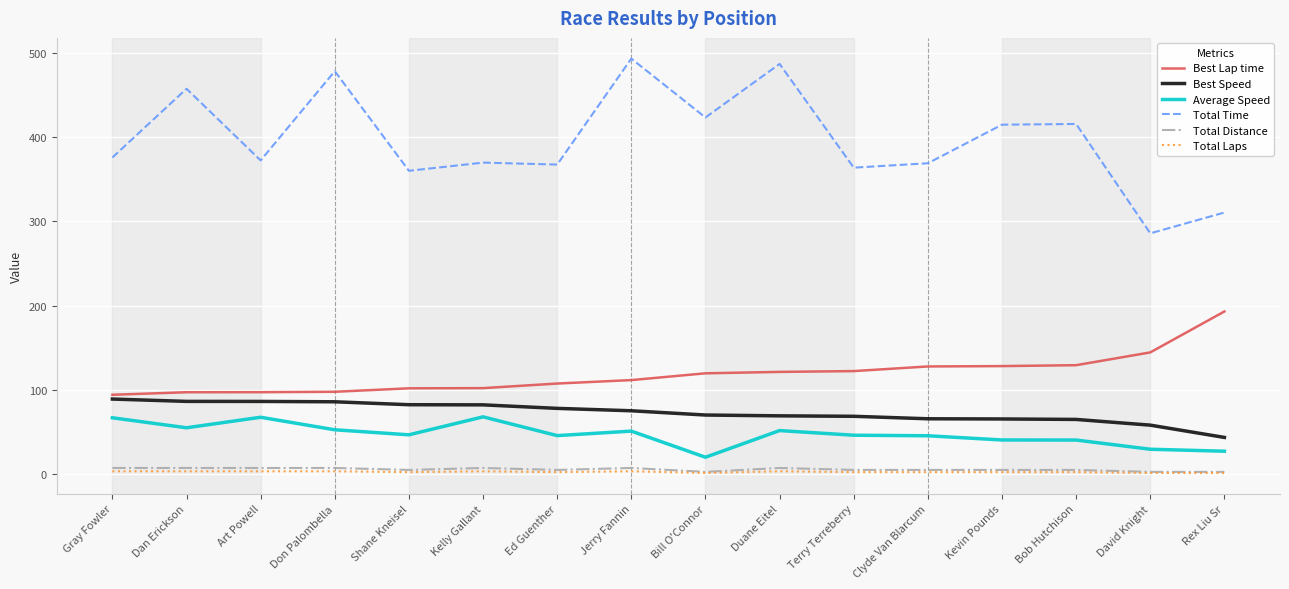

Which series has the largest total across all categories?

Total Time